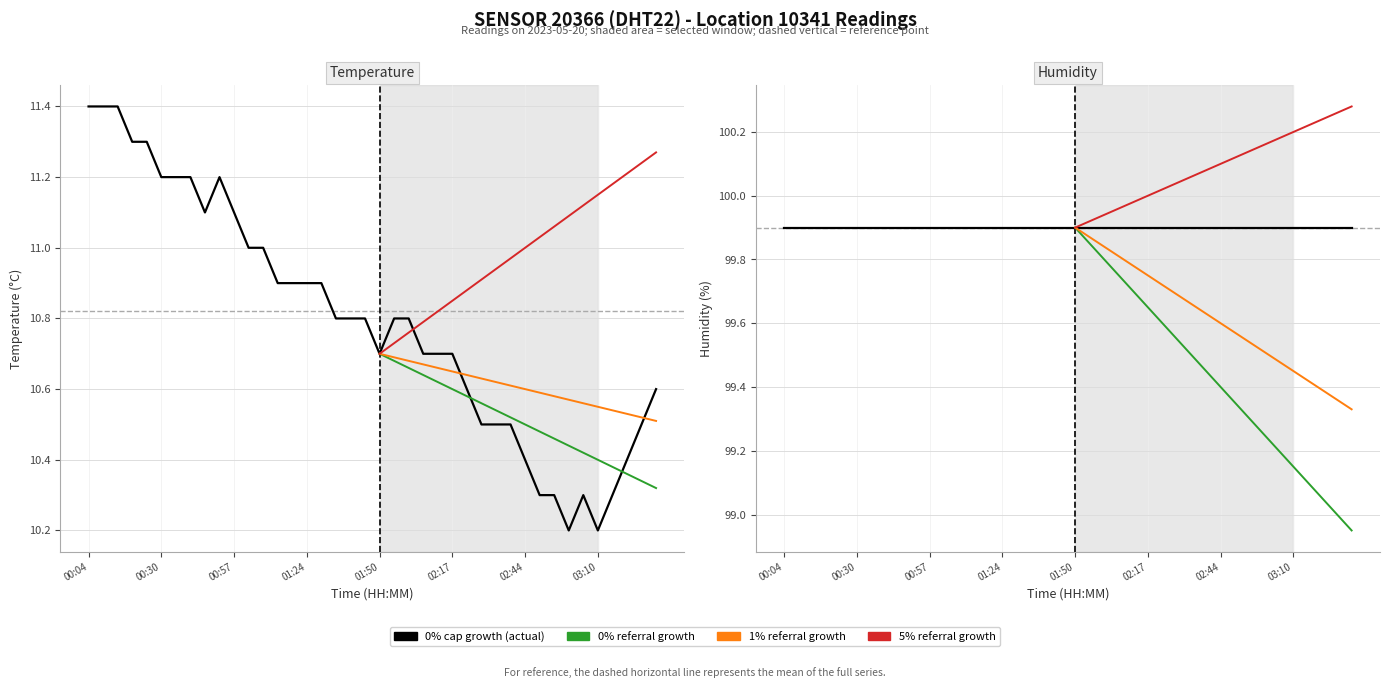

What is the smallest value displayed?

10.2